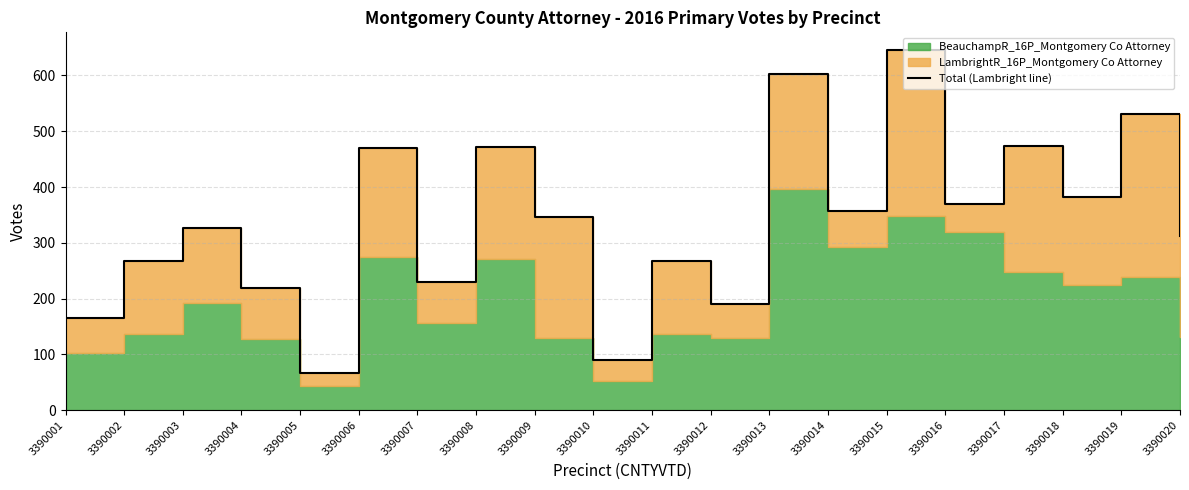

Does the chart have visible grid lines?

Yes